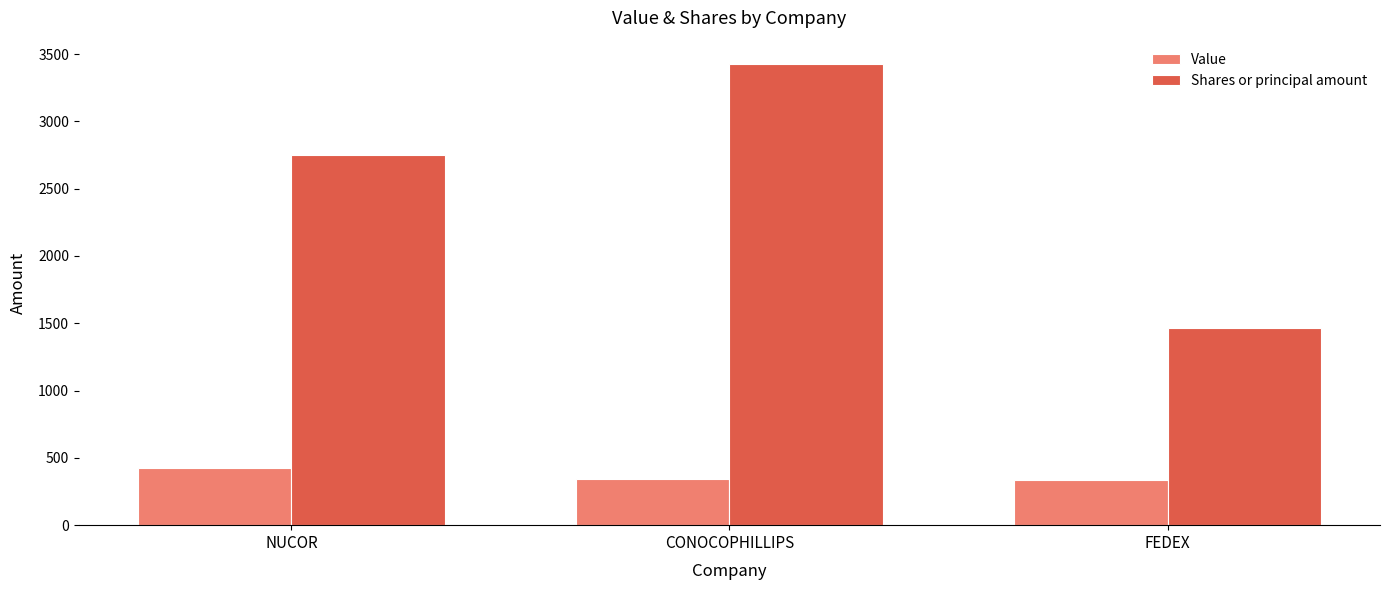

At which category is the sum across all series the highest?

CONOCOPHILLIPS